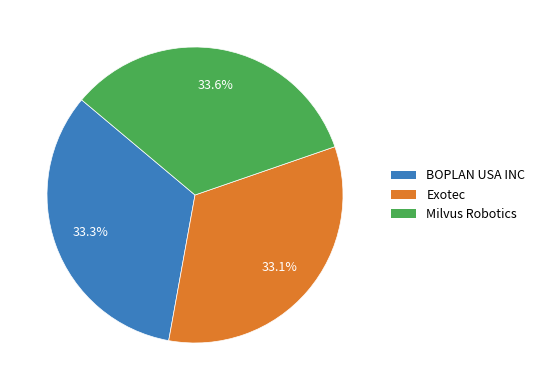

Is there any slice that represents more than half of the pie?

No